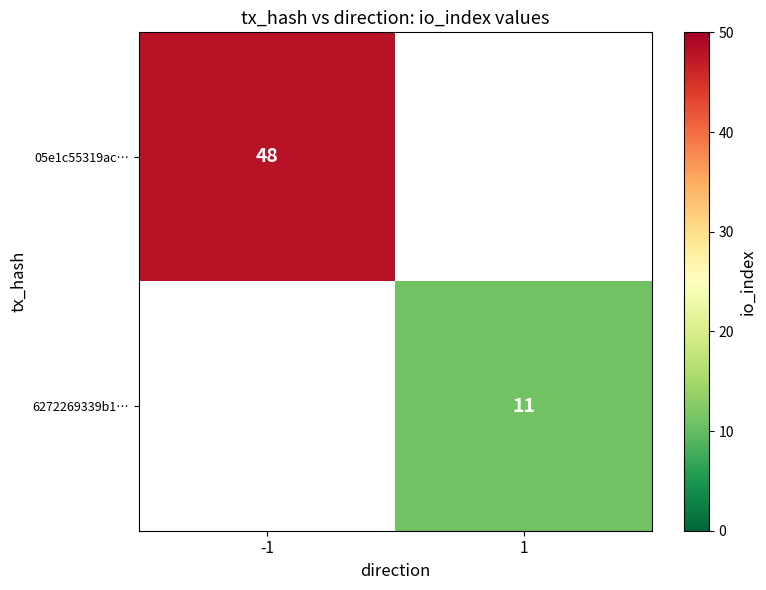

True or false: 05e1c55319ac… has a value of 48 at -1.

True